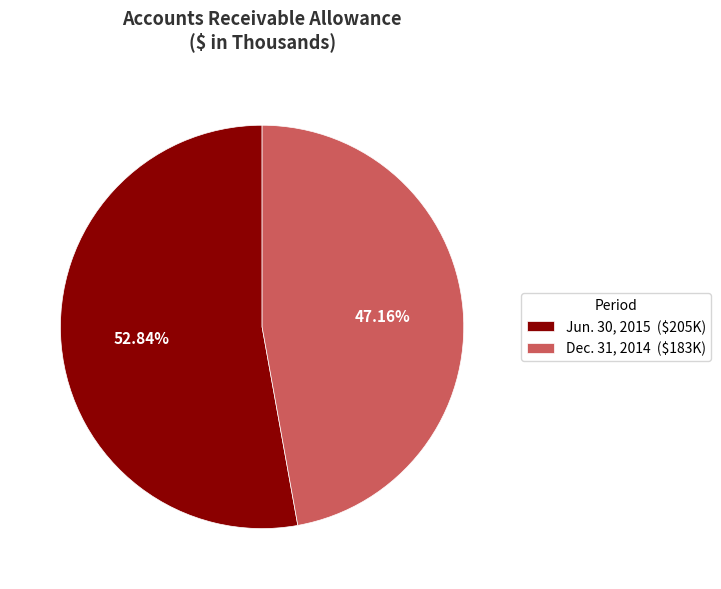

What is the smallest slice in the pie chart?

Dec. 31, 2014